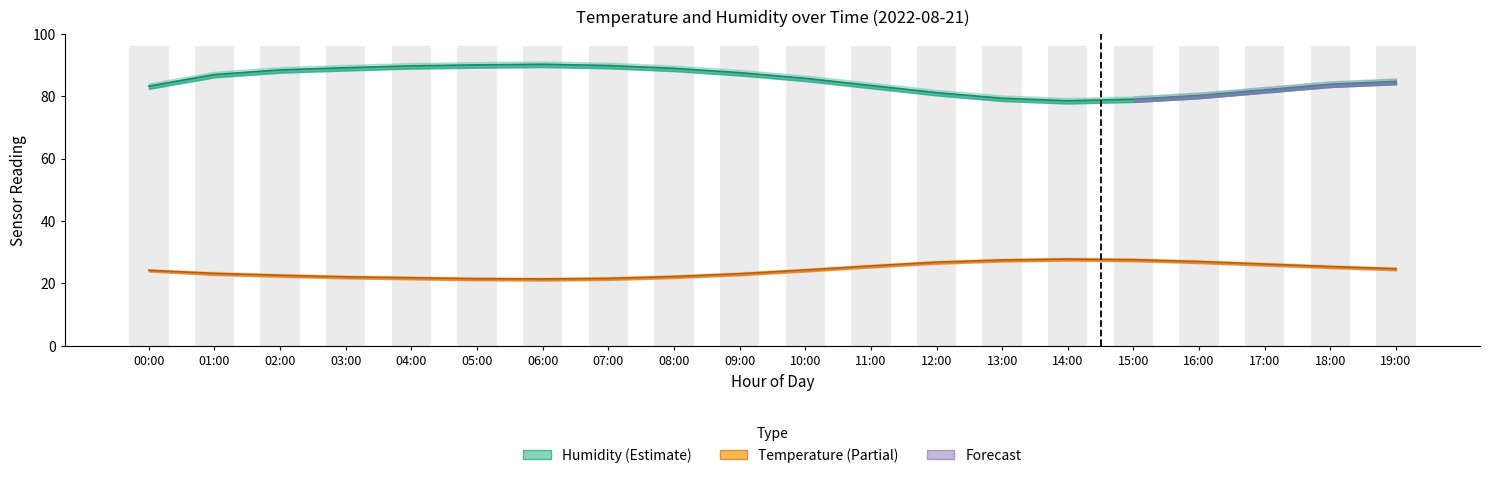

Are the bars horizontal?

No